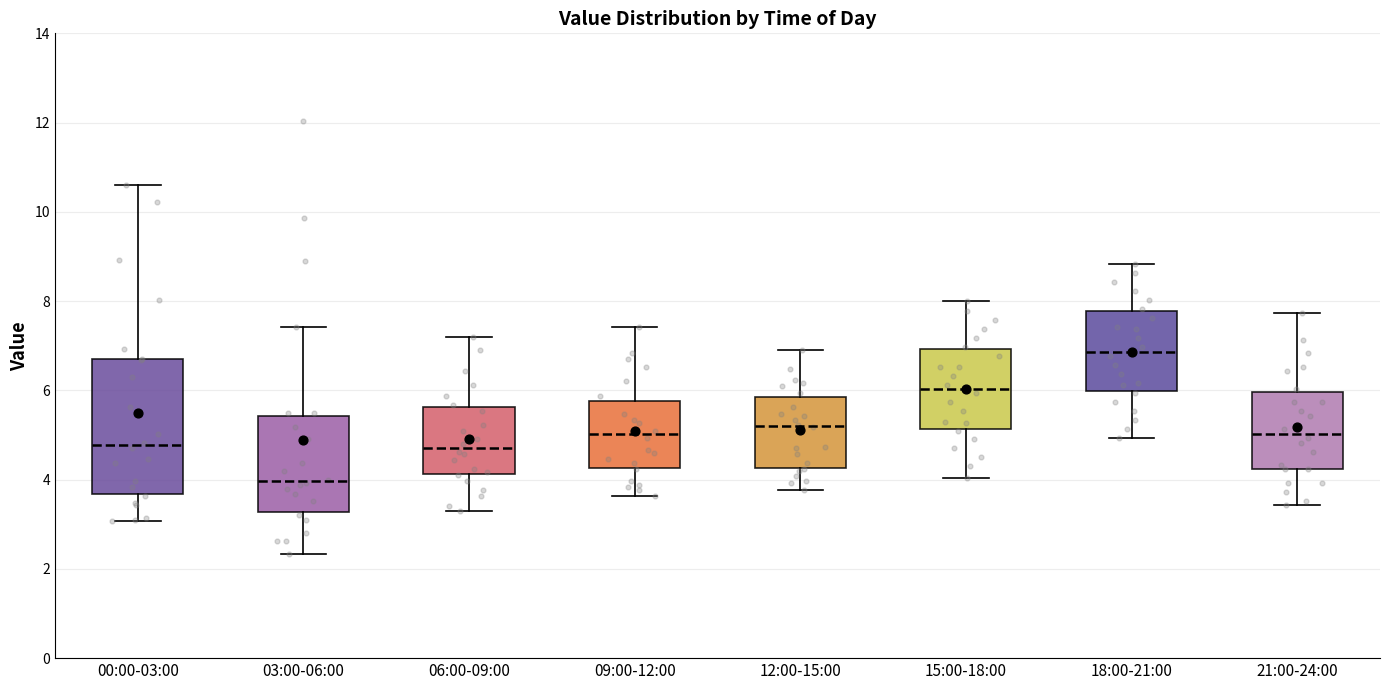

Where does the lower whisker of the box for 18:00-21:00 end on the y-axis? The values are not printed on the chart, so give them approximately, as read against the axis.

5.0